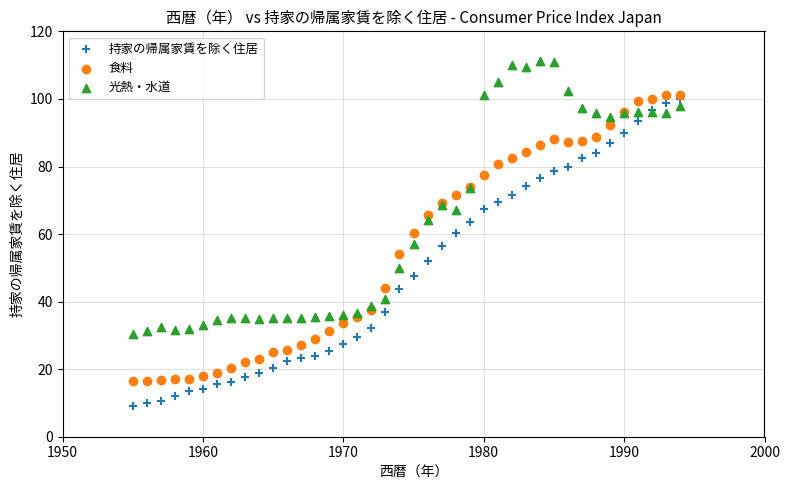

Which series reaches the maximum Y coordinate?

光熱・水道